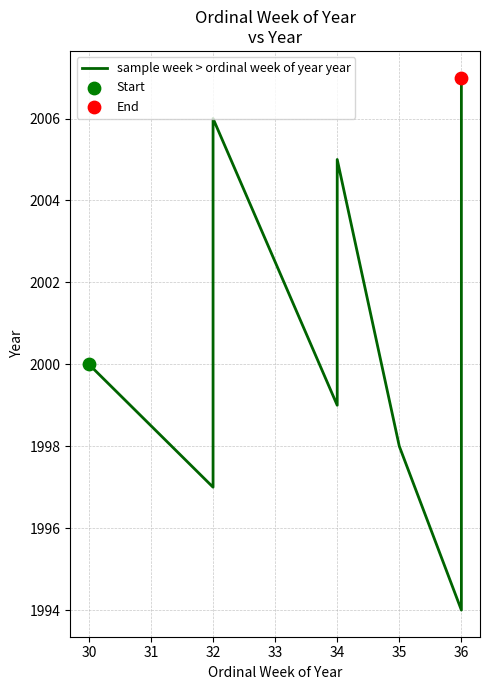

Which has a higher value, 34 or 35?

34